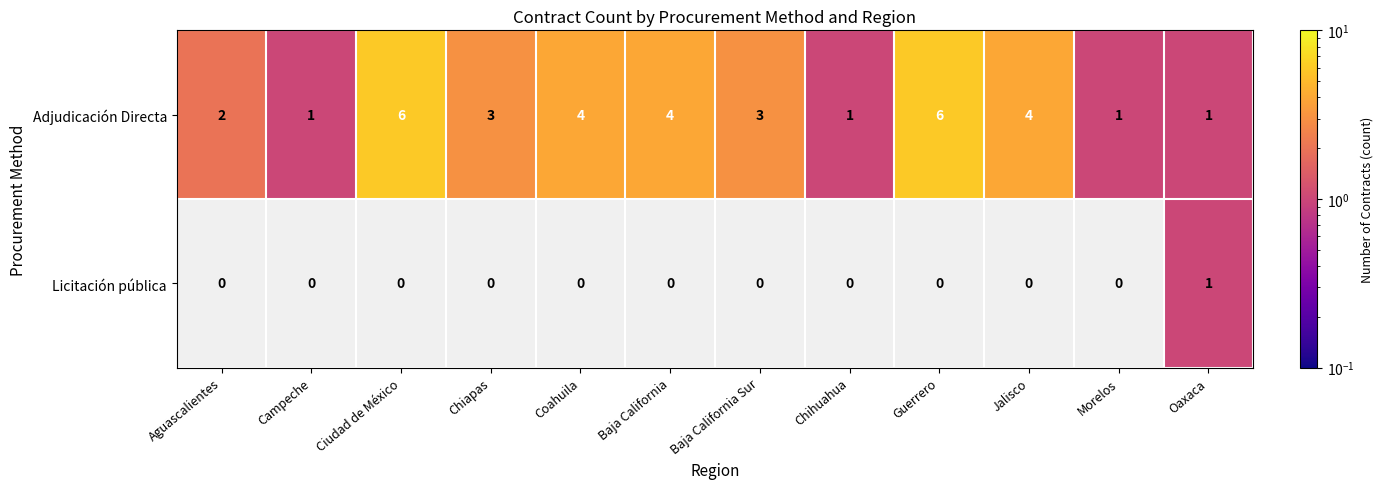

What is the difference between the maximum and minimum values in the Adjudicación Directa series?

5